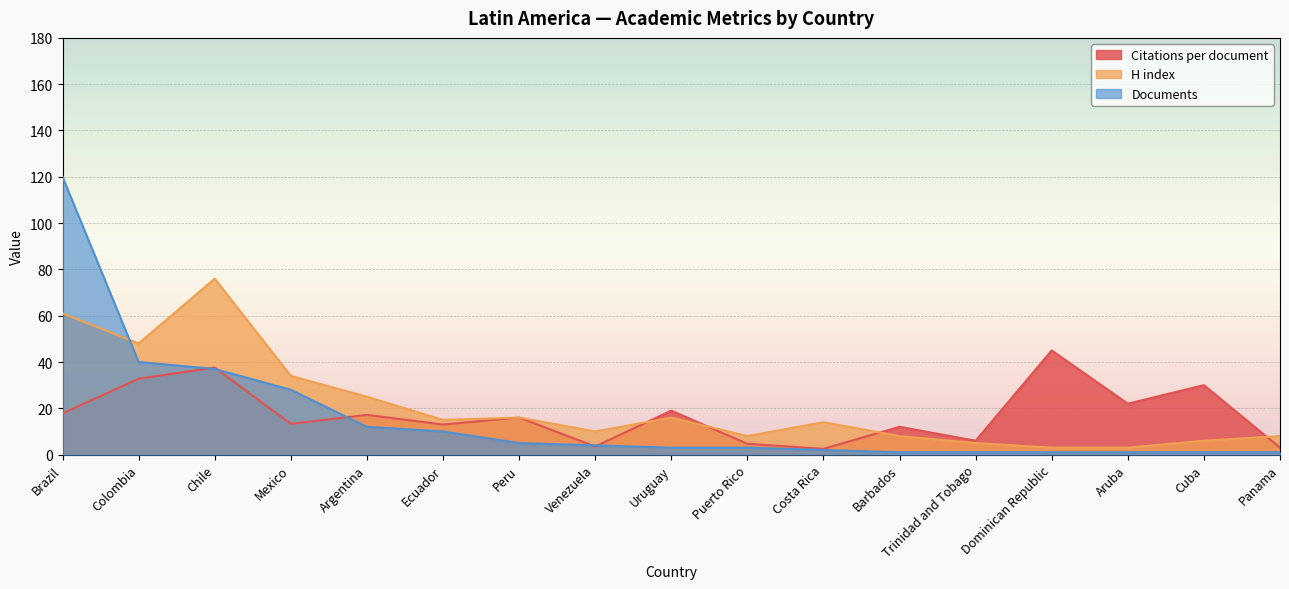

What is the difference between the maximum and second lowest values in the Documents series?

119.0